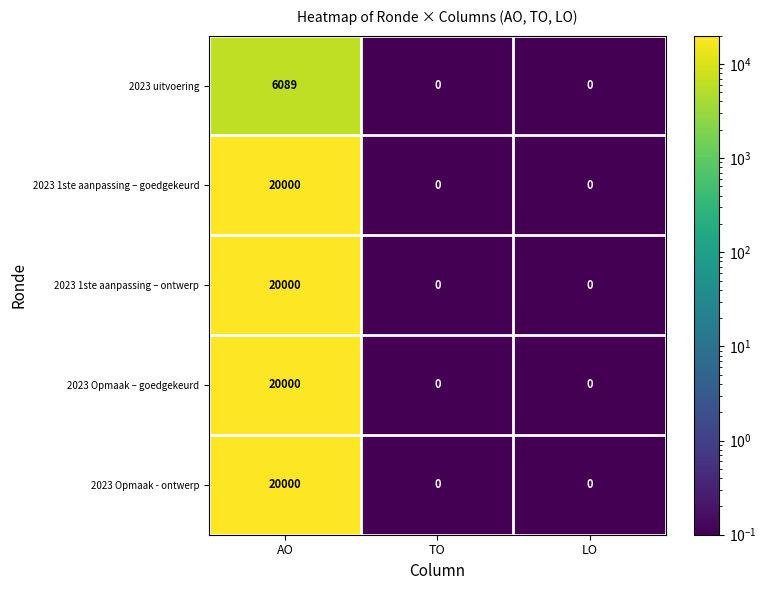

Reading right to left, transcribe all the data shown in this chart.

2023 uitvoering: 0	0	6089
2023 1ste aanpassing – goedgekeurd: 0	0	20000
2023 1ste aanpassing – ontwerp: 0	0	20000
2023 Opmaak – goedgekeurd: 0	0	20000
2023 Opmaak - ontwerp: 0	0	20000